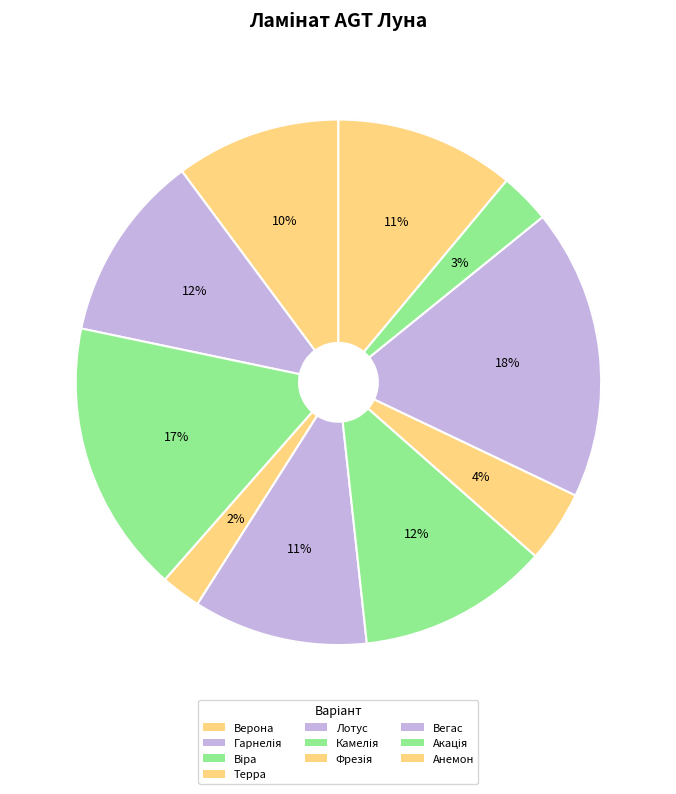

Which slice is the largest?

Вегас